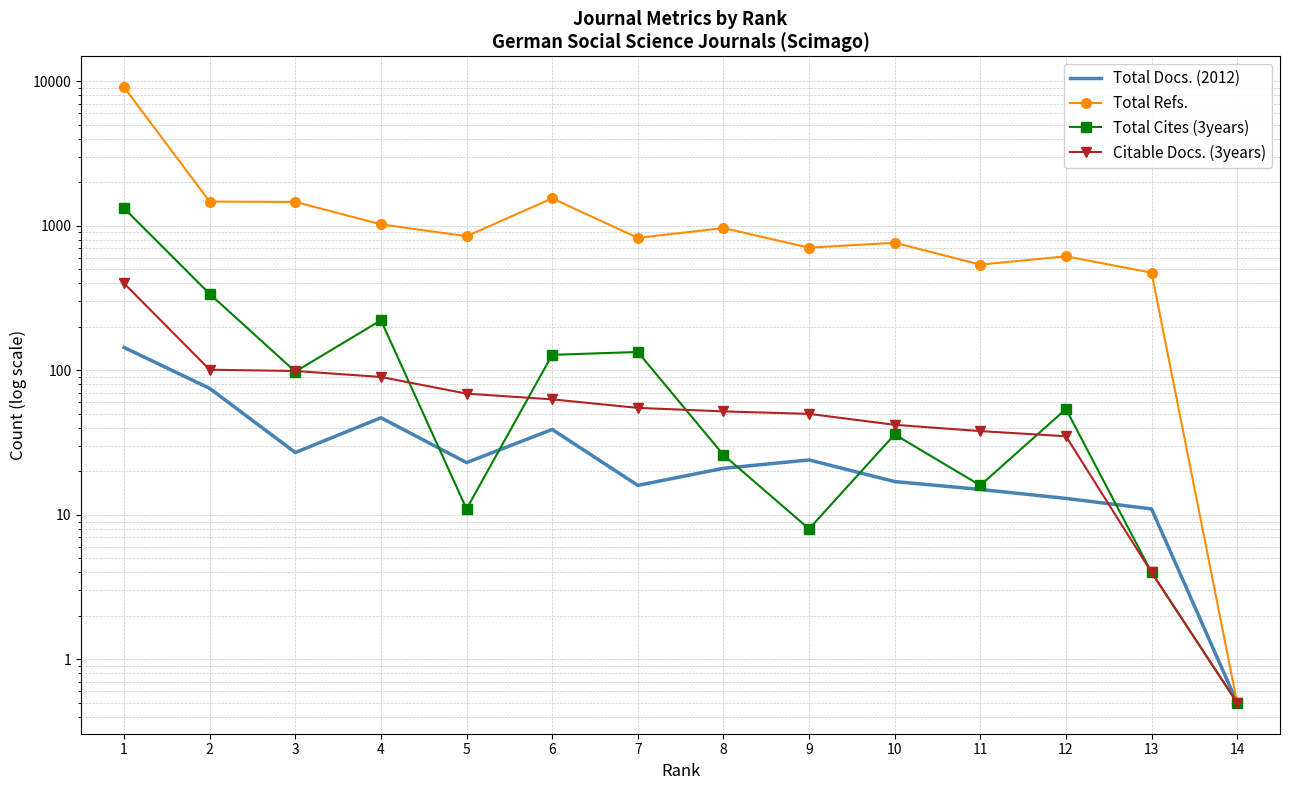

Where does the Citable Docs. (3years) series first go above 55?

1